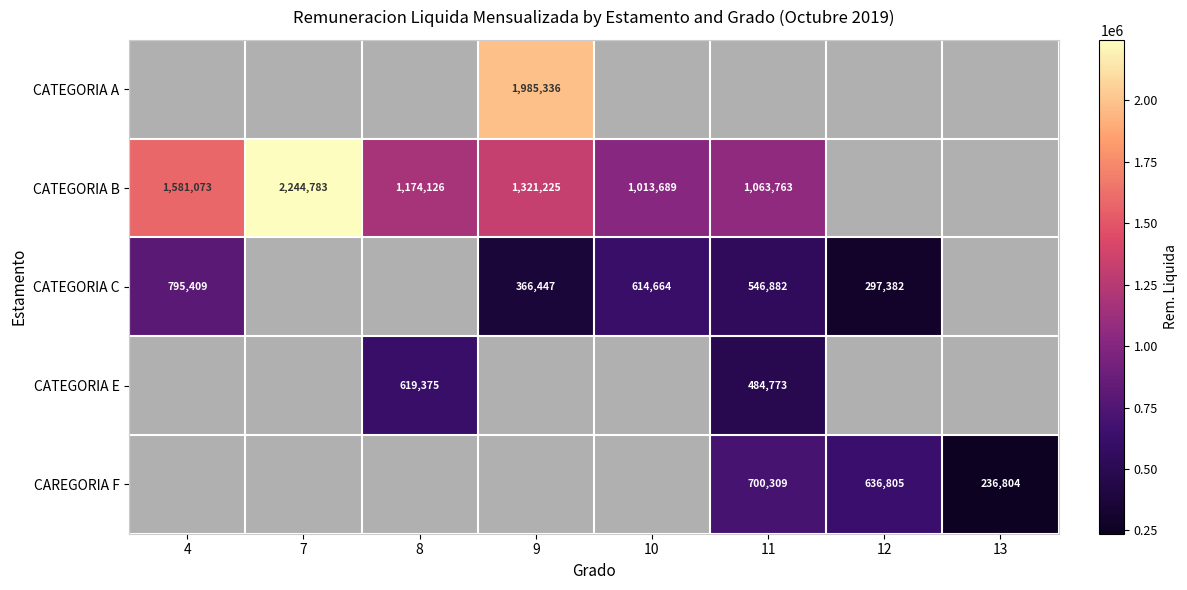

Is it true that CATEGORIA A equals 3383080 at 9?

False